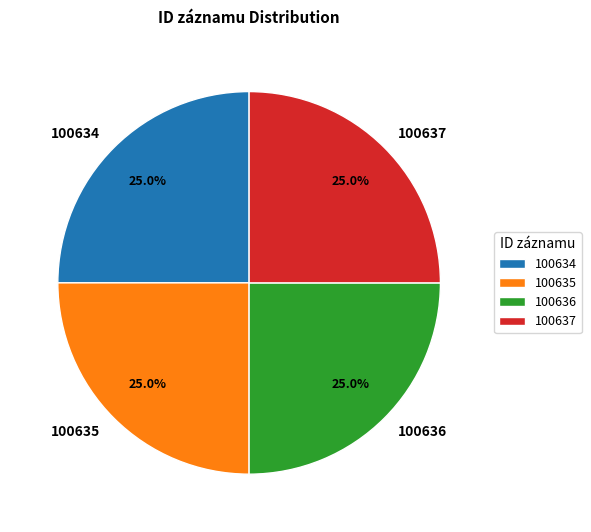

What is the total percentage of 100635 and 100636?

50.0%